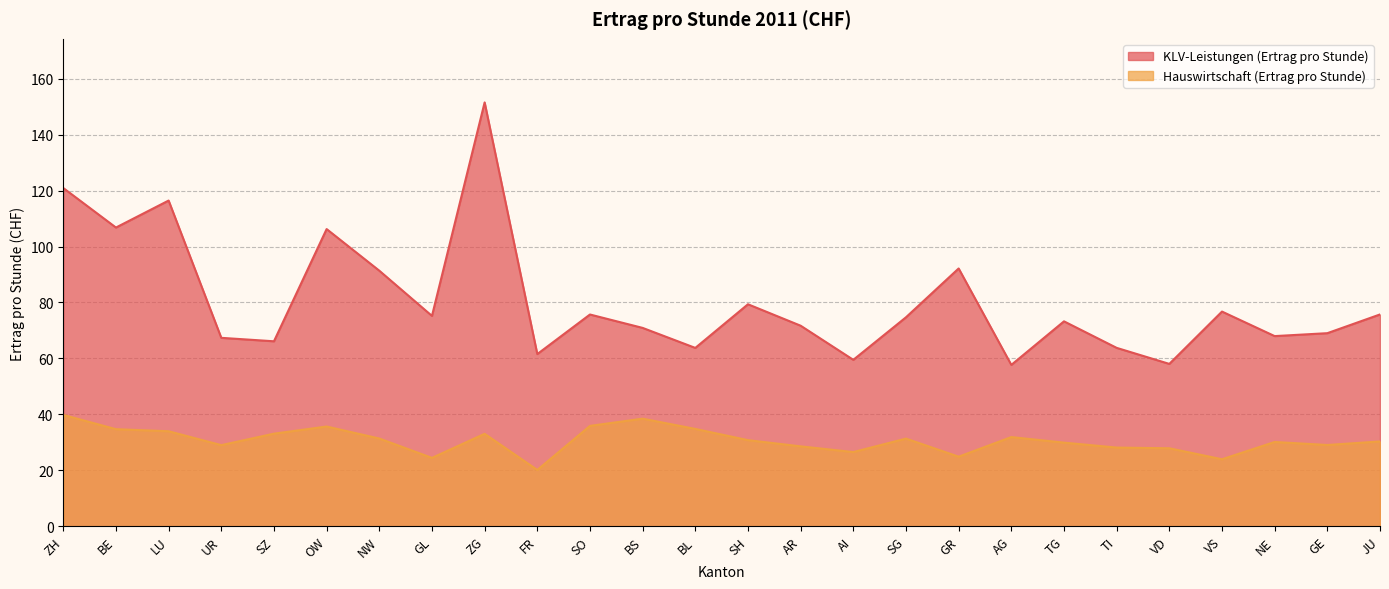

What is the difference between the highest and lowest values at AR?

43.1